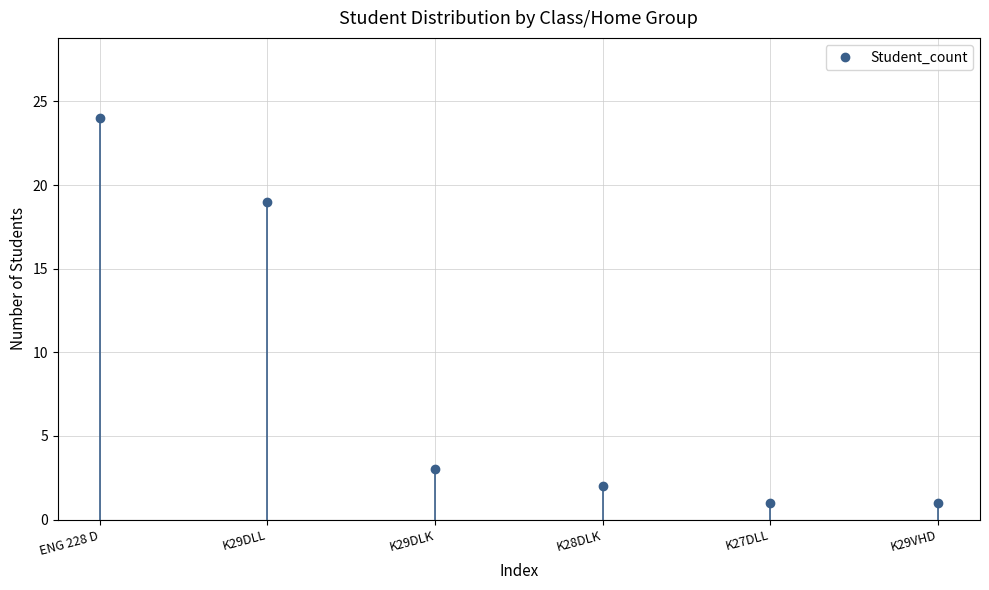

List the labels in order of value, smallest first.

K27DLL, K29VHD, K28DLK, K29DLK, K29DLL, ENG 228 D